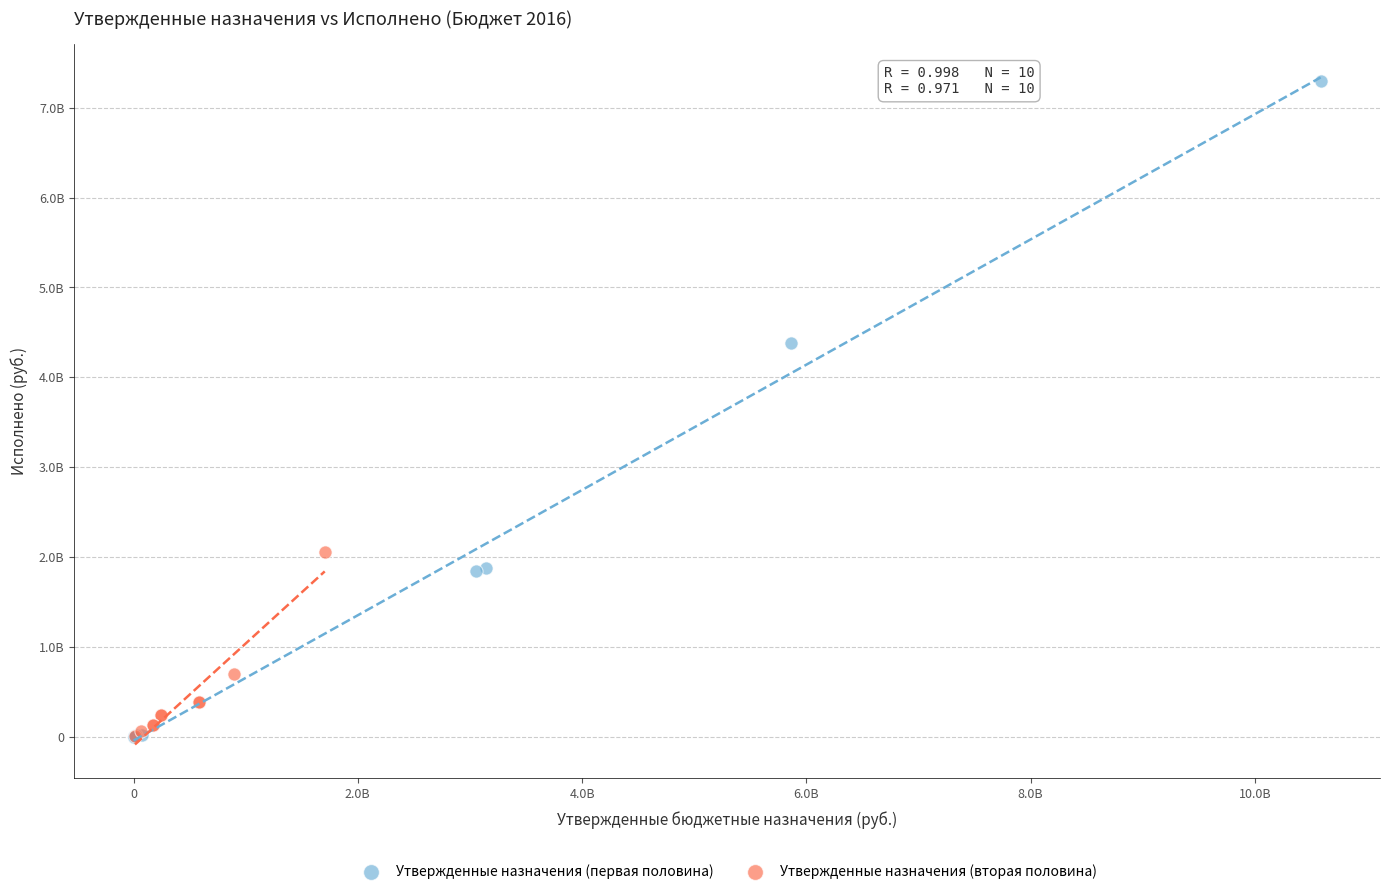

Which series has the widest spread of Y values?

Утвержденные назначения (первая половина)